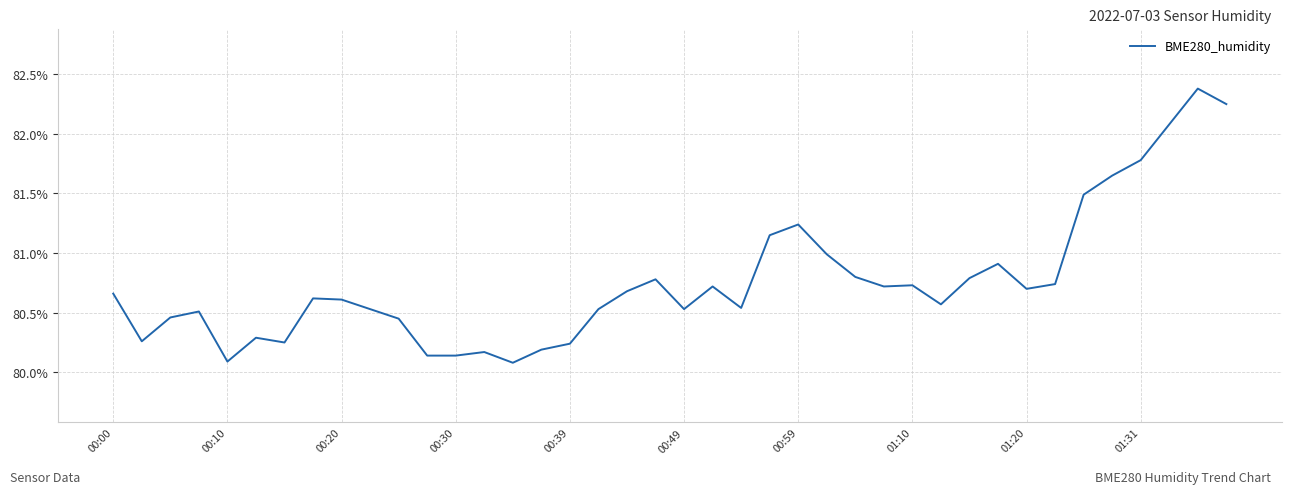

What is the maximum value shown in the chart?

82.4